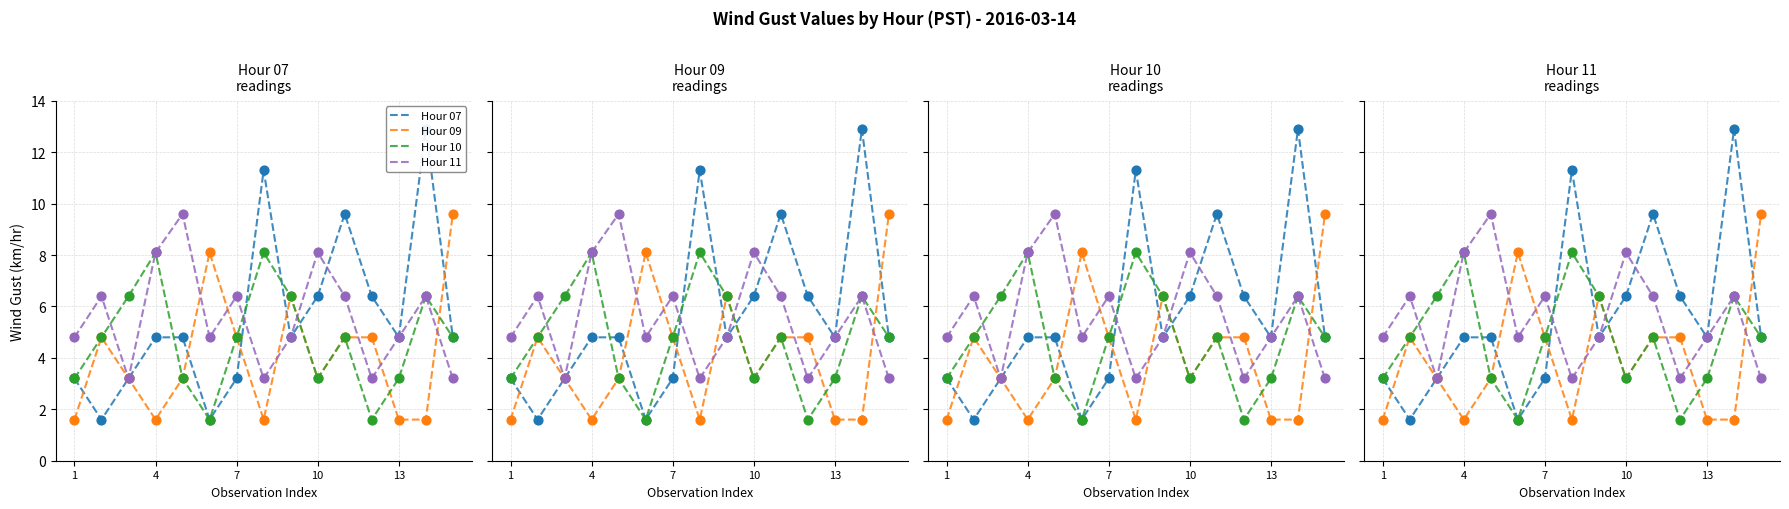

Which series has the largest Y range (max minus min)?

Hour 07